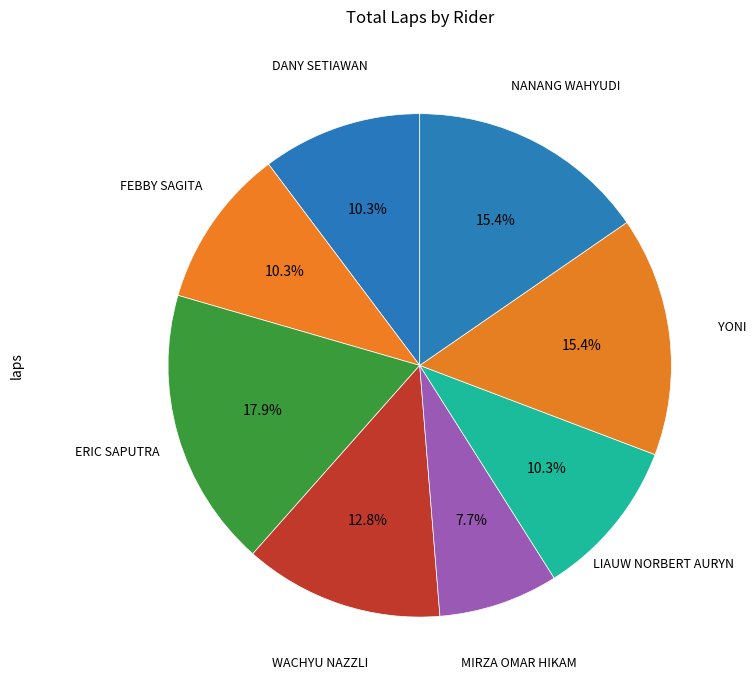

How many segments does this pie chart have?

8